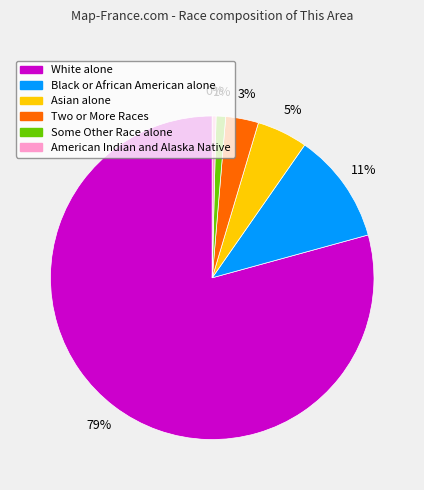

What is the largest slice in the pie chart?

White alone